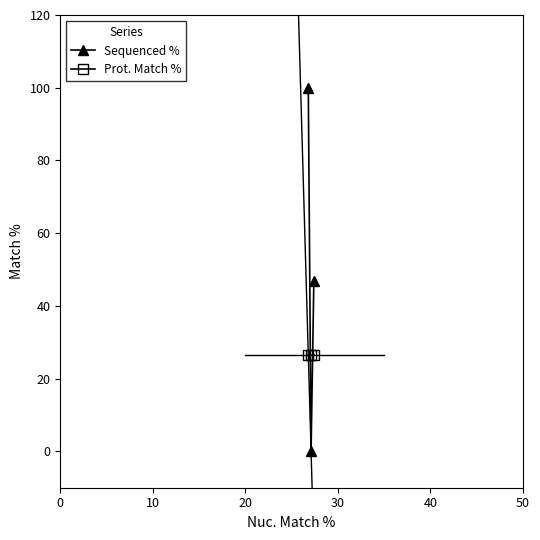

What are all the series names shown in the legend?

Sequenced %, Prot. Match %